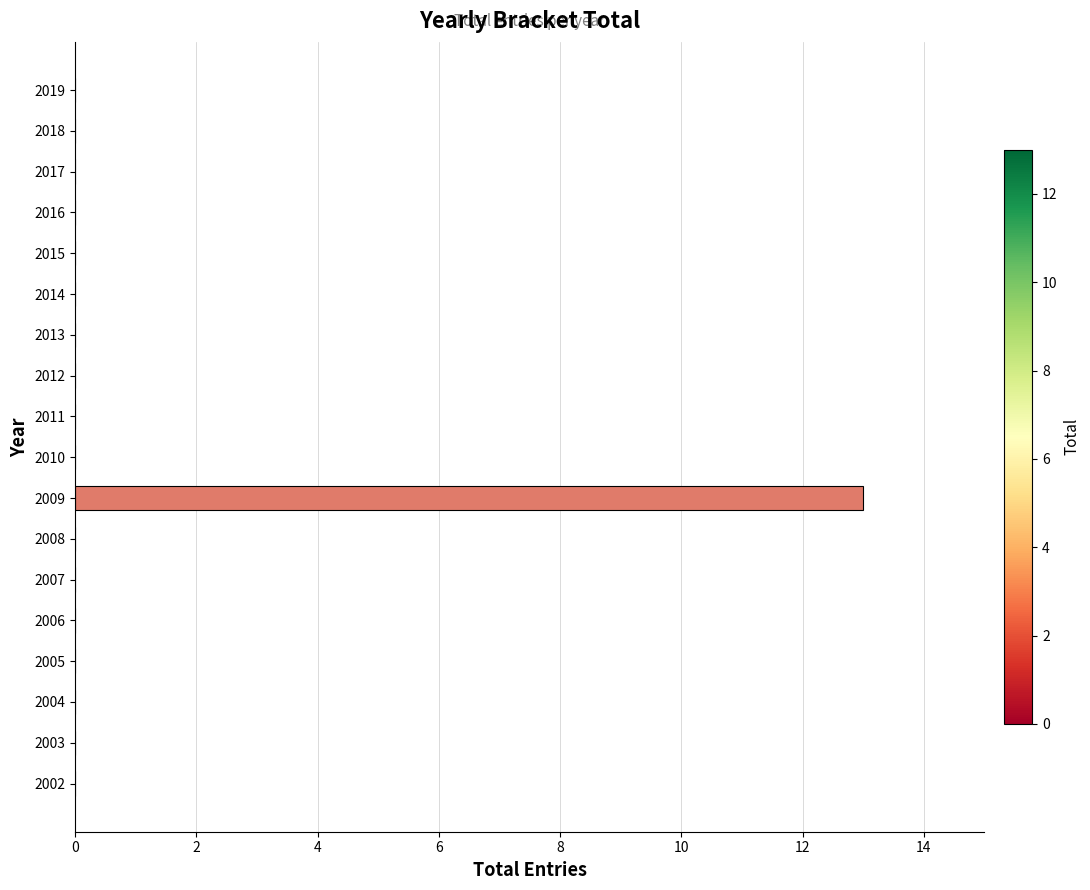

Are the bars horizontal?

Yes